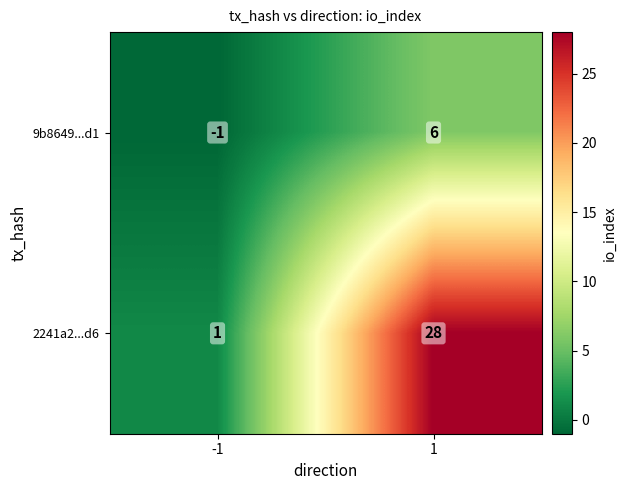

True or false: 2241a2...d6 has a value of 28 at 1.

True